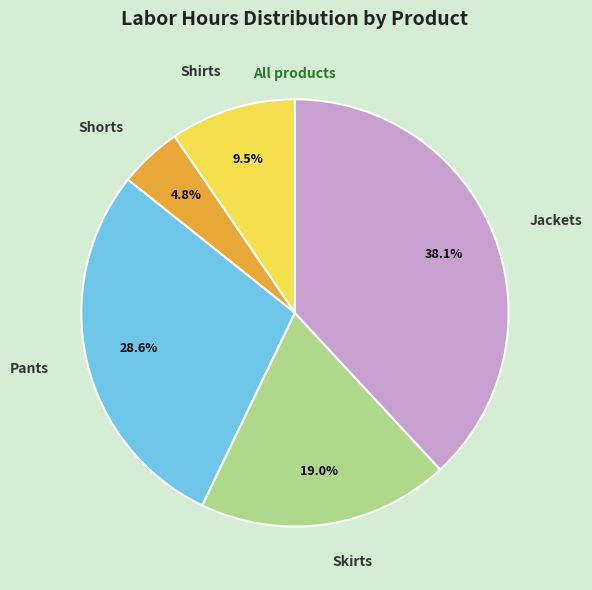

Count the number of slices in the pie.

5